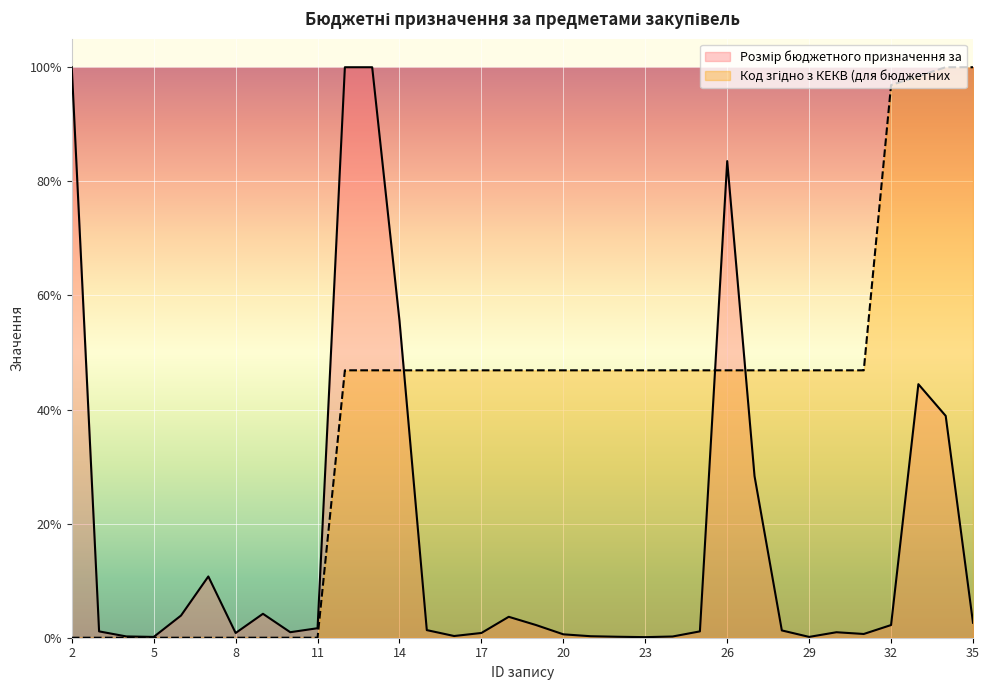

Which series ends up on top after the final intersection of Розмір бюджетного призначення за and Код згідно з КЕКВ (для бюджетних?

Код згідно з КЕКВ (для бюджетних